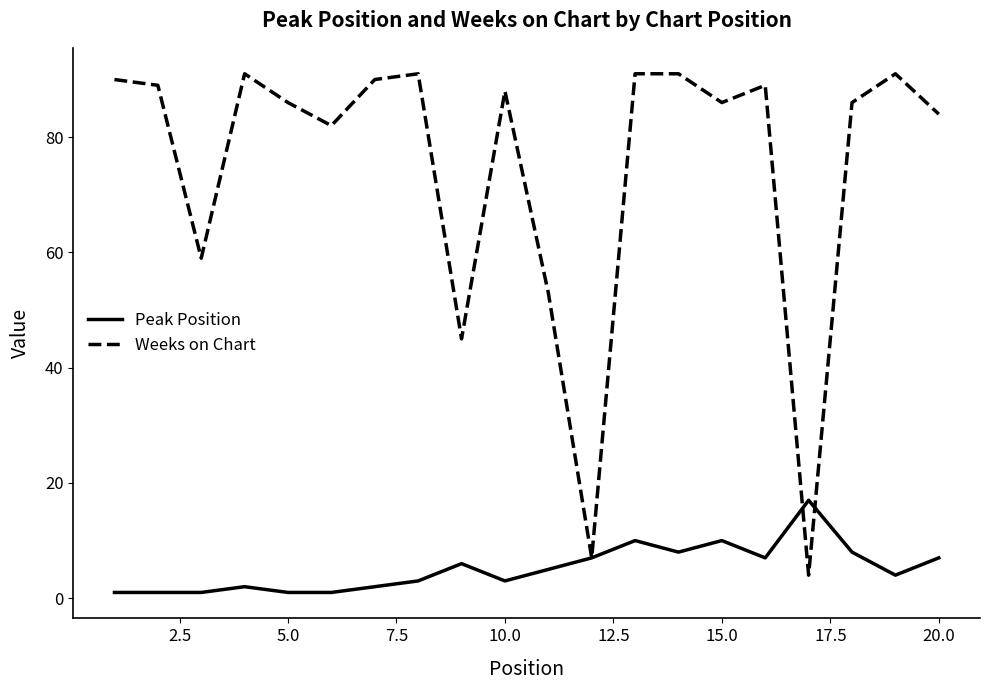

Does the chart have visible grid lines?

No